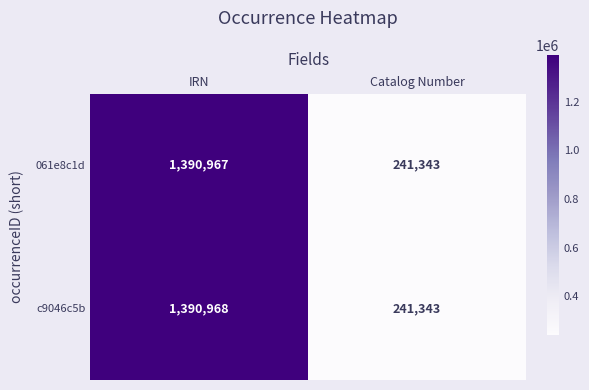

True or false: c9046c5b has a value of 1390968 at IRN.

True